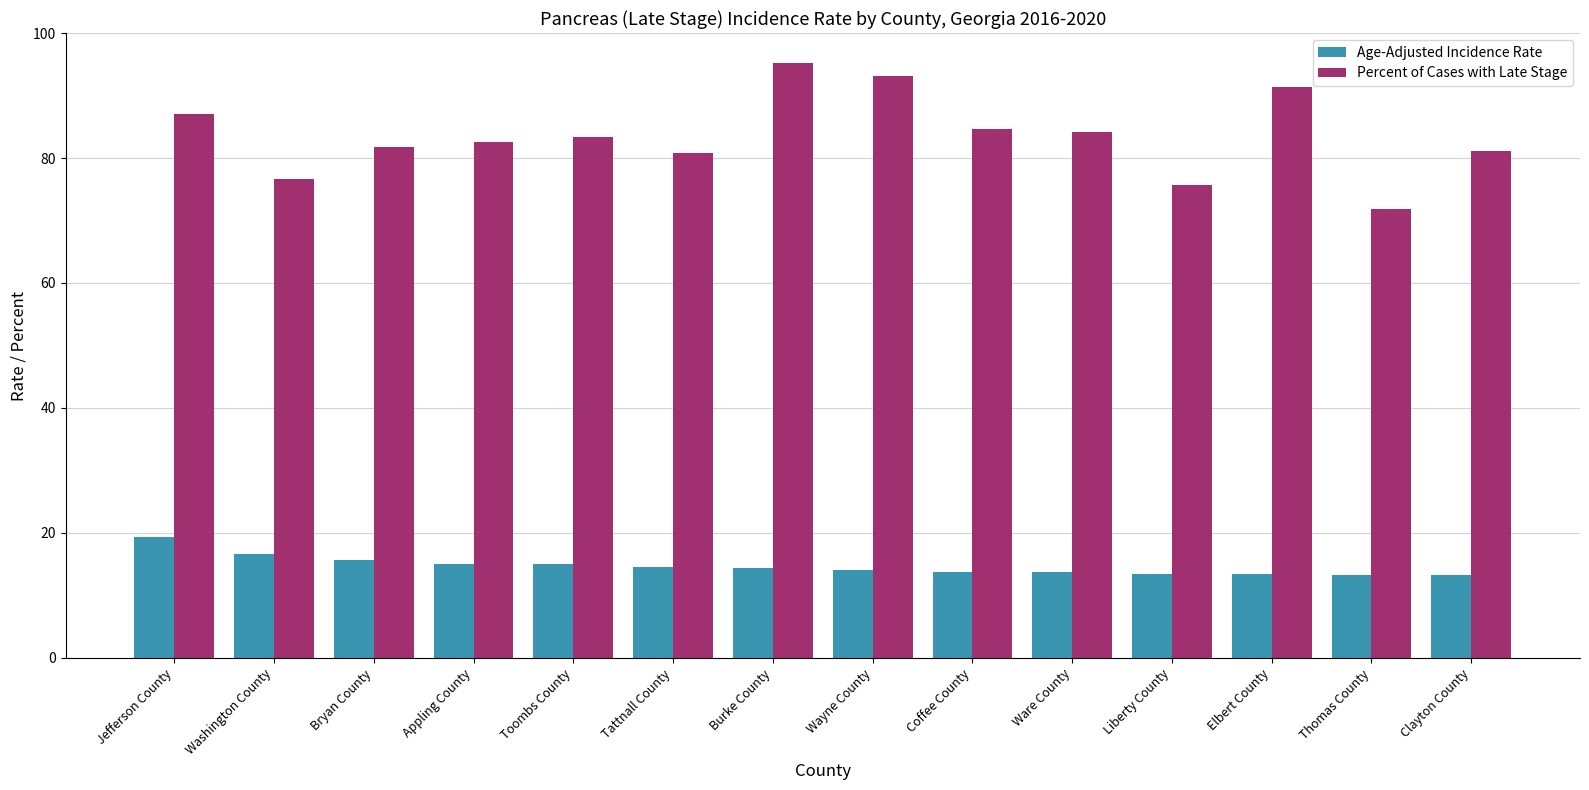

What is the approximate value of Age-Adjusted Incidence Rate at Tattnall County?

14.6